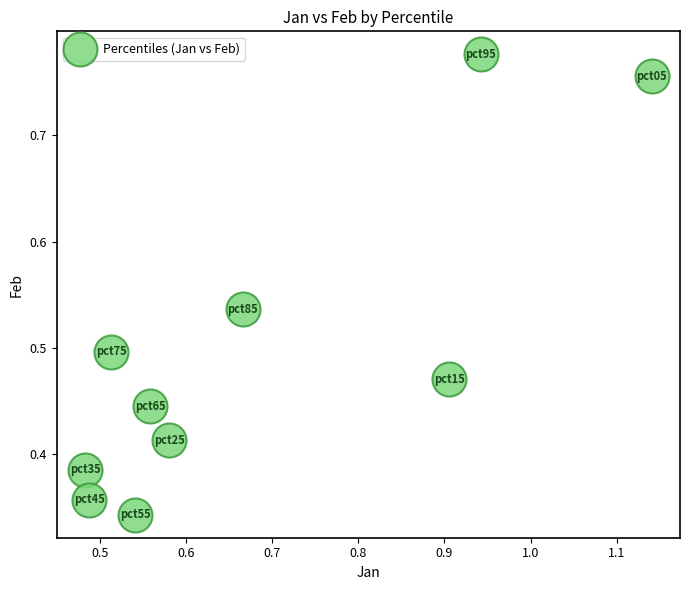

What is the range of X values (max minus min)?

0.7